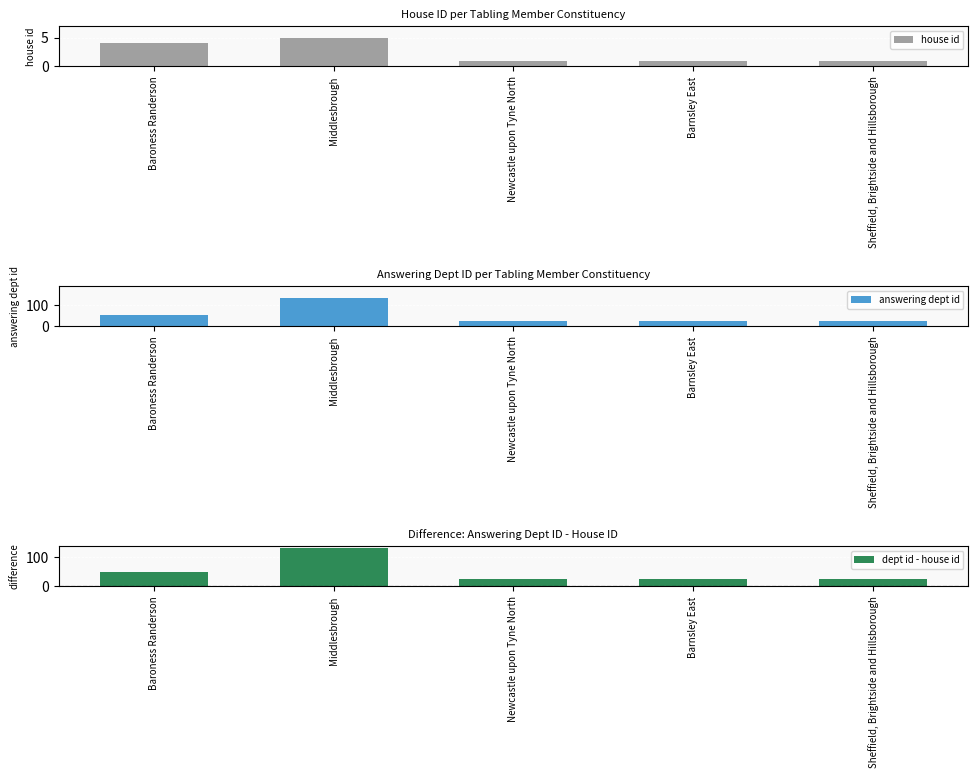

Reading left to right, list all the values displayed in this chart.

house id: Baroness Randerson=4	Middlesbrough=5	Newcastle upon Tyne North=1	Barnsley East=1	Sheffield, Brightside and Hillsborough=1
answering dept id: Baroness Randerson=54	Middlesbrough=135	Newcastle upon Tyne North=27	Barnsley East=27	Sheffield, Brightside and Hillsborough=27
dept id - house id: Baroness Randerson=50	Middlesbrough=130	Newcastle upon Tyne North=26	Barnsley East=26	Sheffield, Brightside and Hillsborough=26